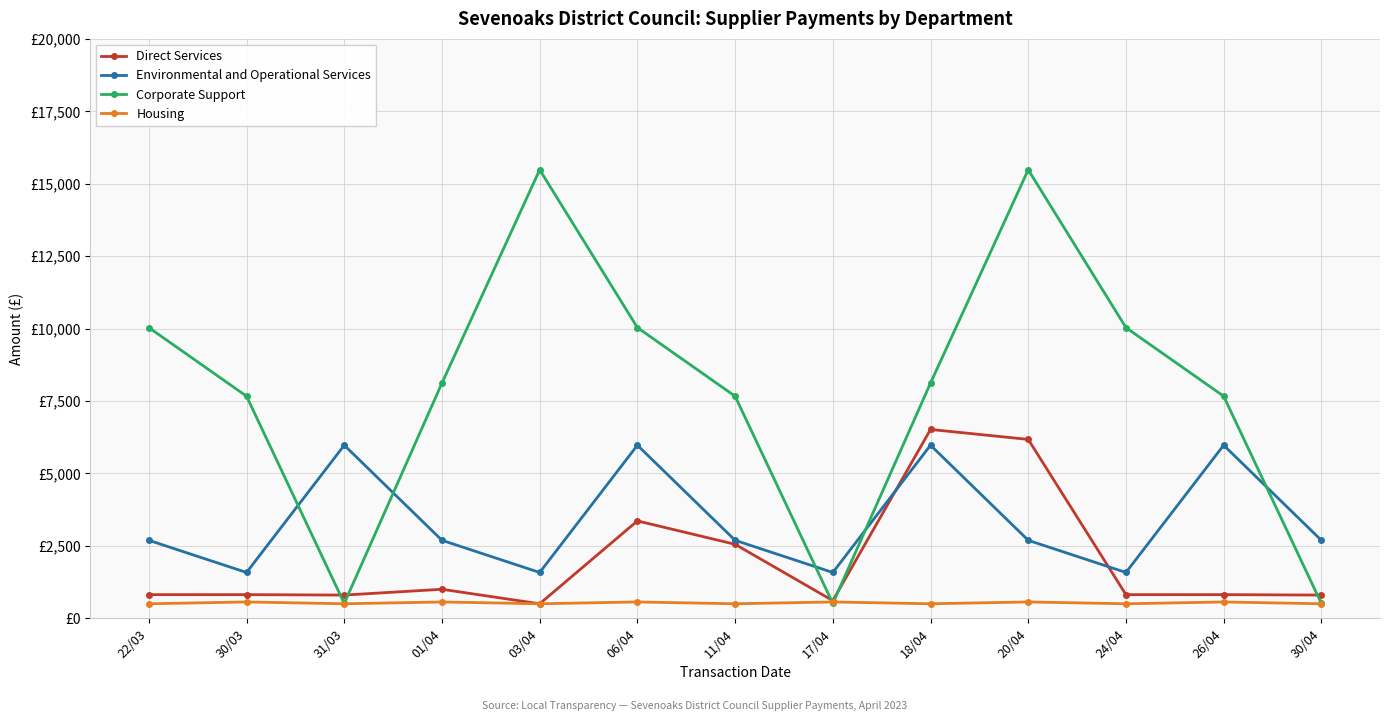

True or false: Corporate Support has more than 1 points higher than both neighbors.

True